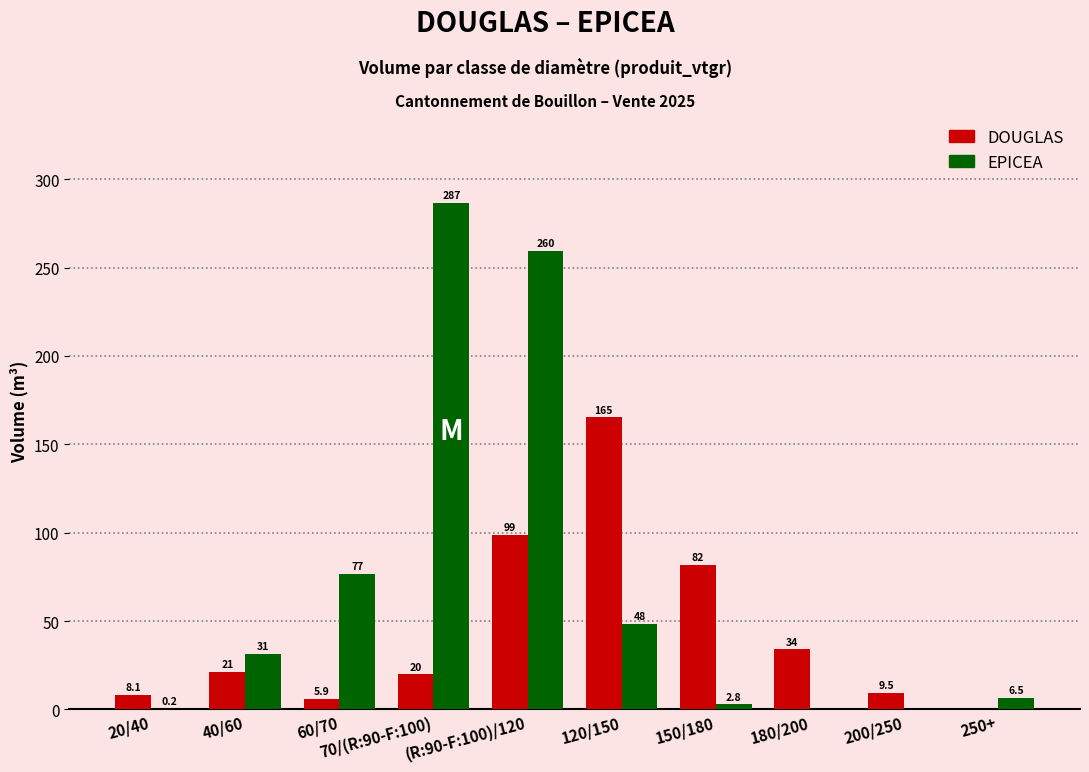

Is the value of EPICEA at 250+ greater than the value of DOUGLAS at 180/200?

No